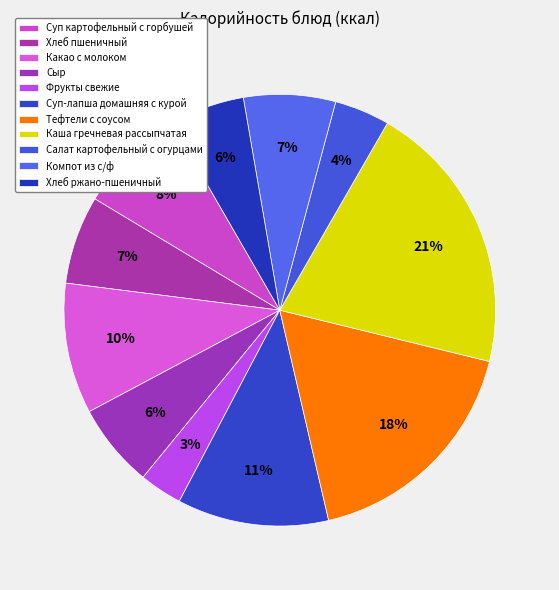

How many slices are in this pie chart?

11